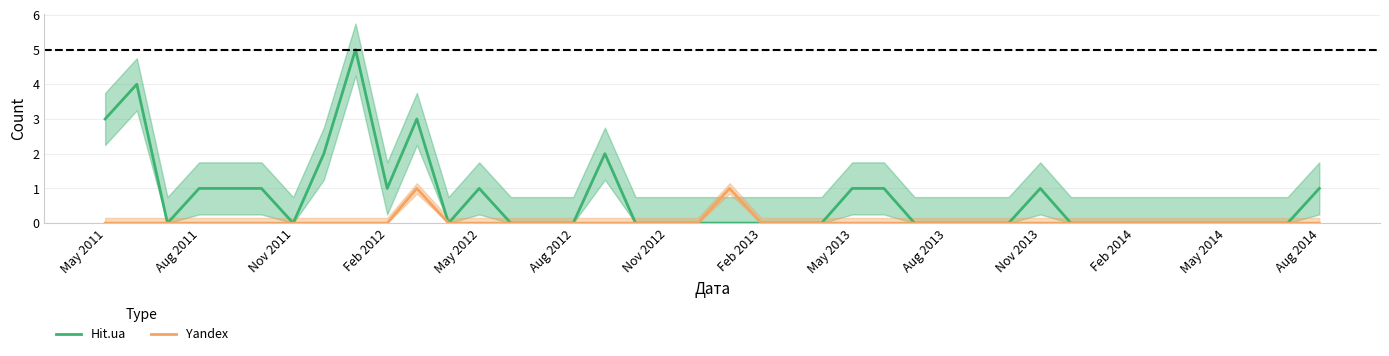

Reading right to left, transcribe all the data shown in this chart.

Hit.ua: 1	0	0	0	0	0	0	0	0	1	0	0	0	0	1	1	0	0	0	0	0	0	0	2	0	0	0	1	0	3	1	5	2	0	1	1	1	0	4	3
Yandex: 0	0	0	0	0	0	0	0	0	0	0	0	0	0	0	0	0	0	0	1	0	0	0	0	0	0	0	0	0	1	0	0	0	0	0	0	0	0	0	0